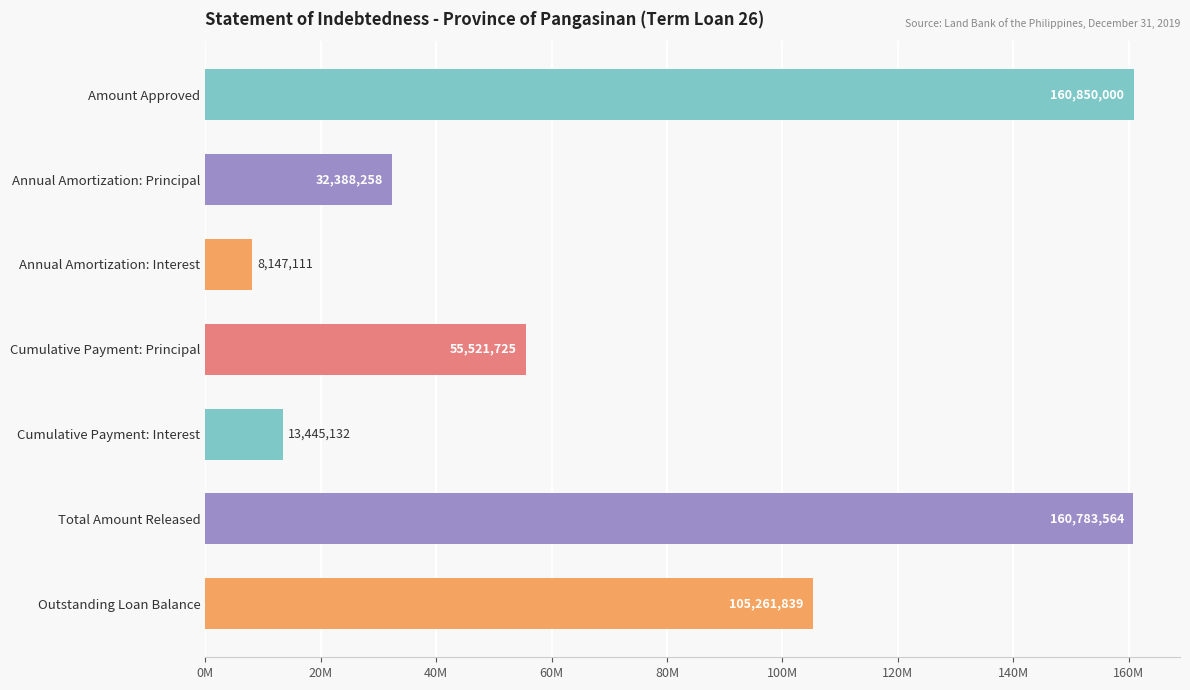

Where is the data nearest to the value 84498555?

Outstanding Loan Balance